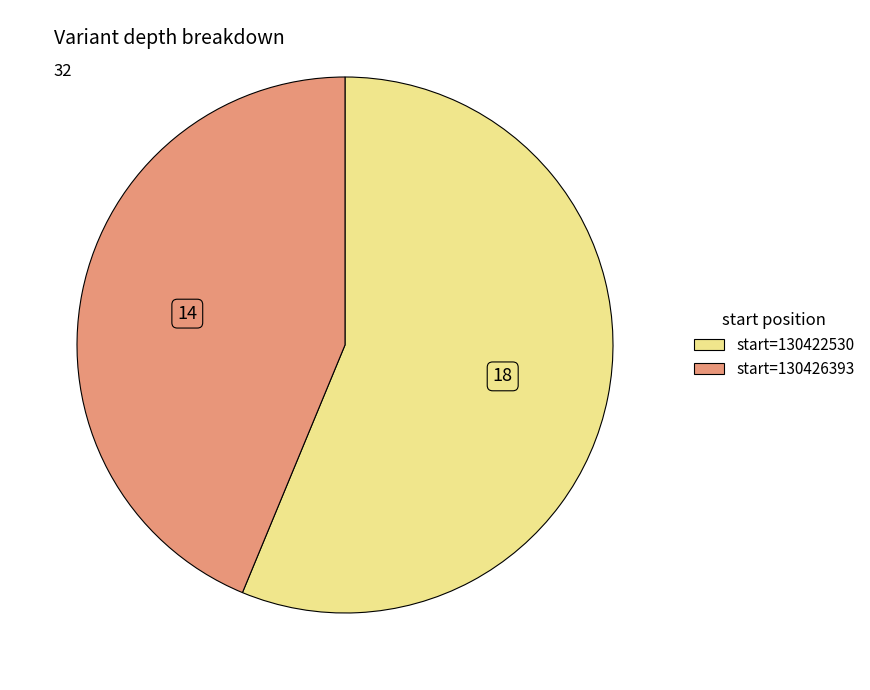

Does any single category account for the majority?

Yes